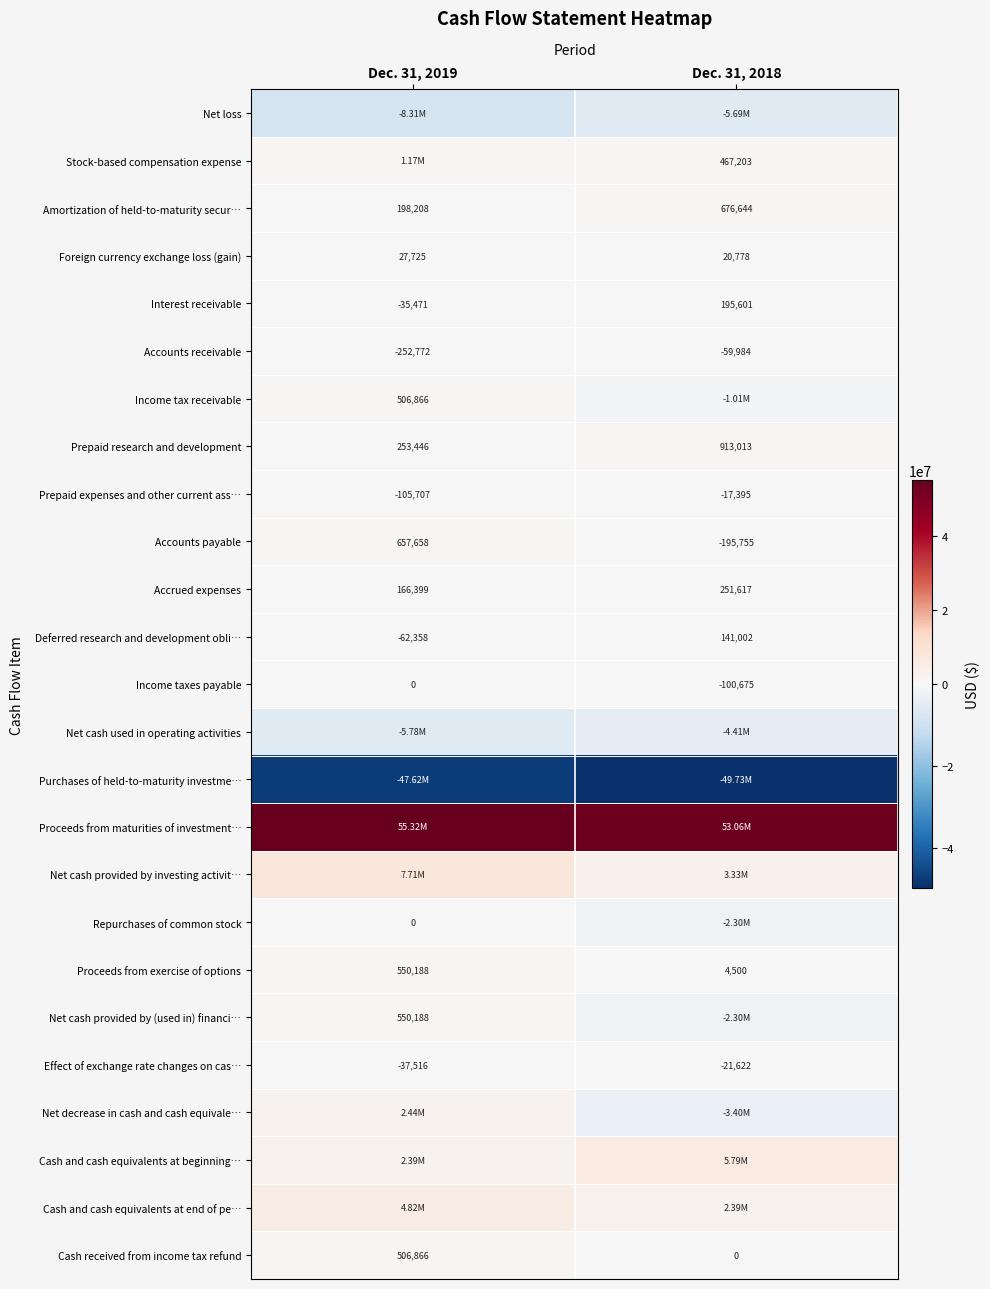

Count the number of data series in this chart.

25